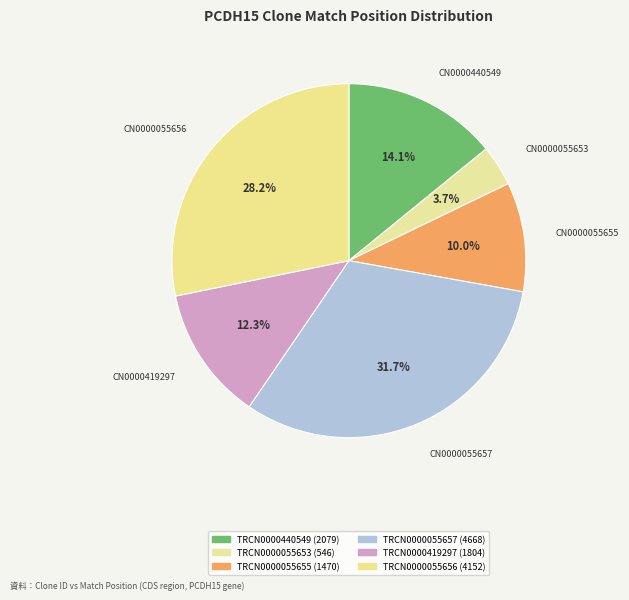

Is the sum of TRCN0000419297 and TRCN0000055657 greater than half?

No